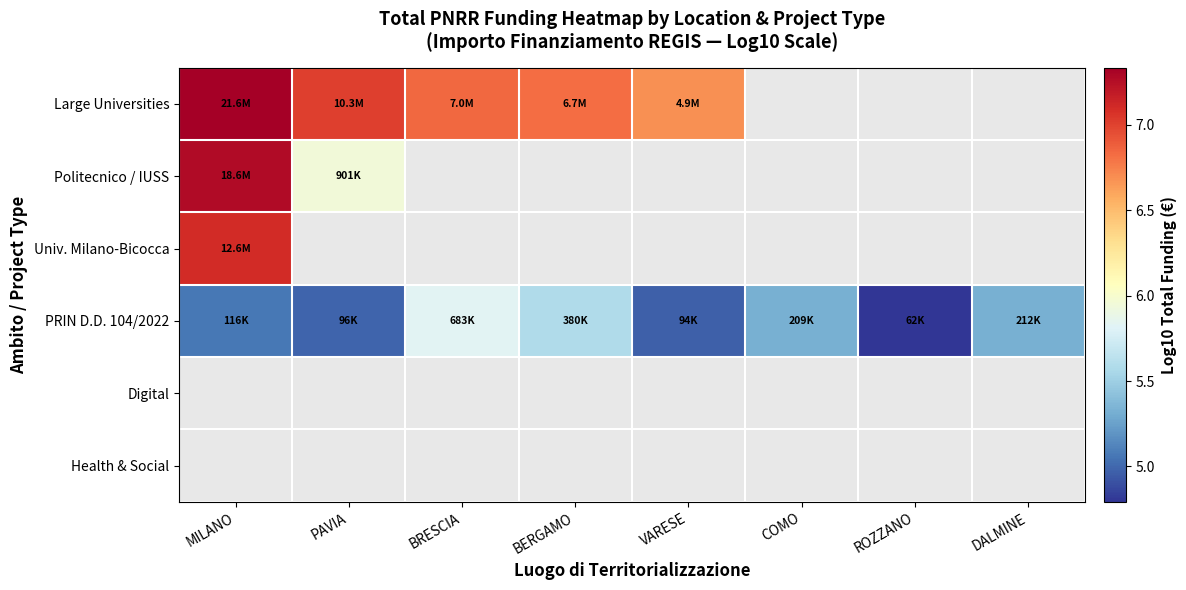

Between PAVIA and COMO, which series saw the biggest shift?

PRIN D.D. 104/2022